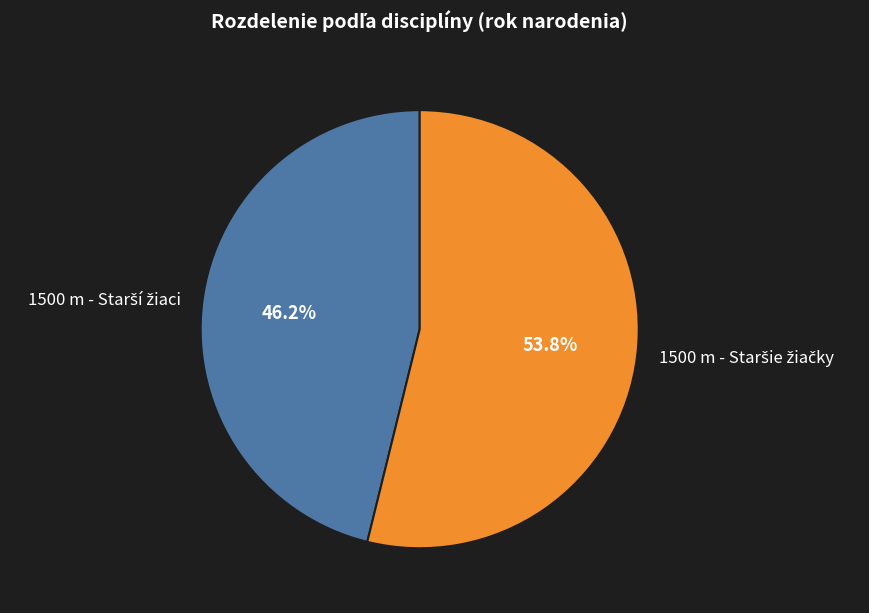

Is there any slice that represents more than half of the pie?

Yes